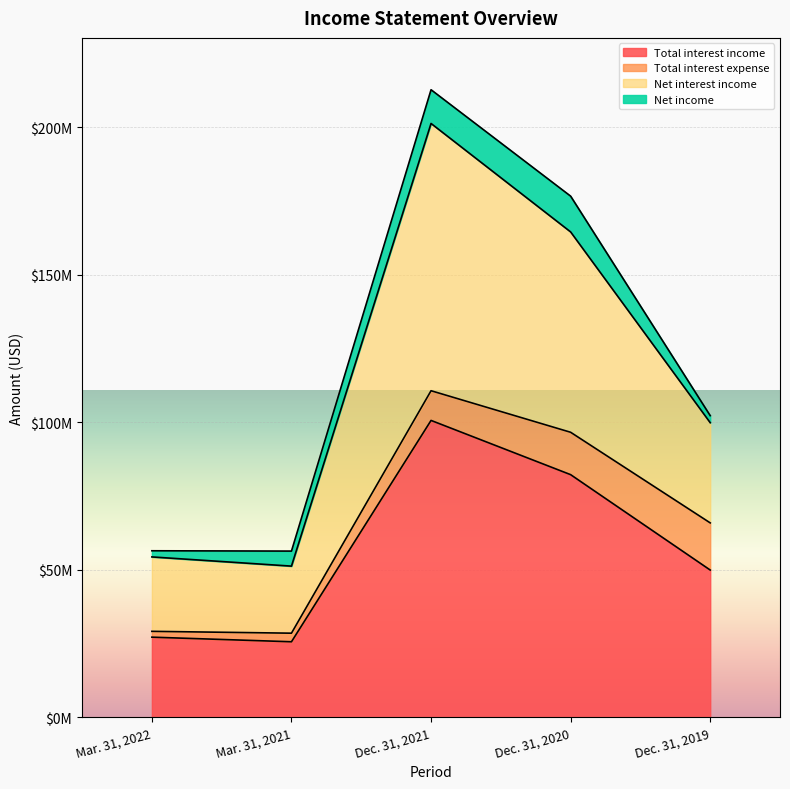

Which has a higher value, Dec. 31, 2021 or Mar. 31, 2021?

Dec. 31, 2021